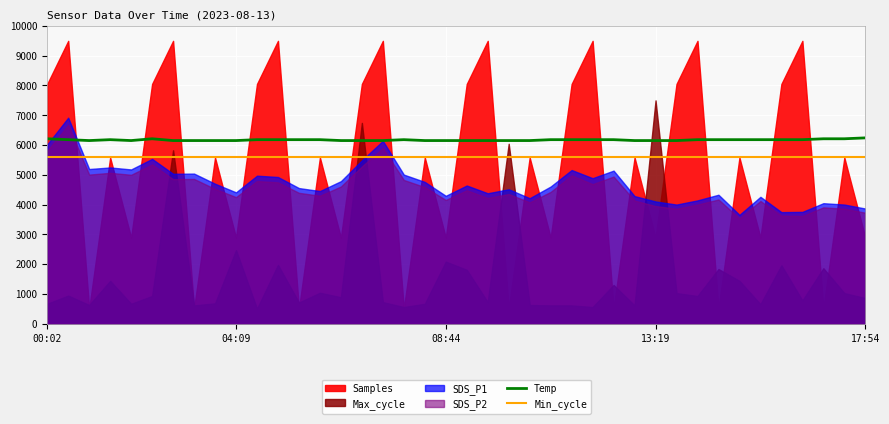

What is the maximum value for Temp?

6240